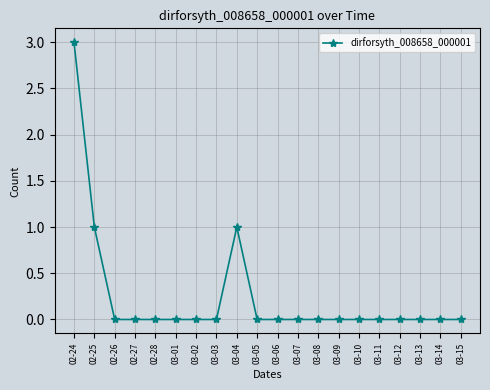

How many categories are shown in the chart?

20